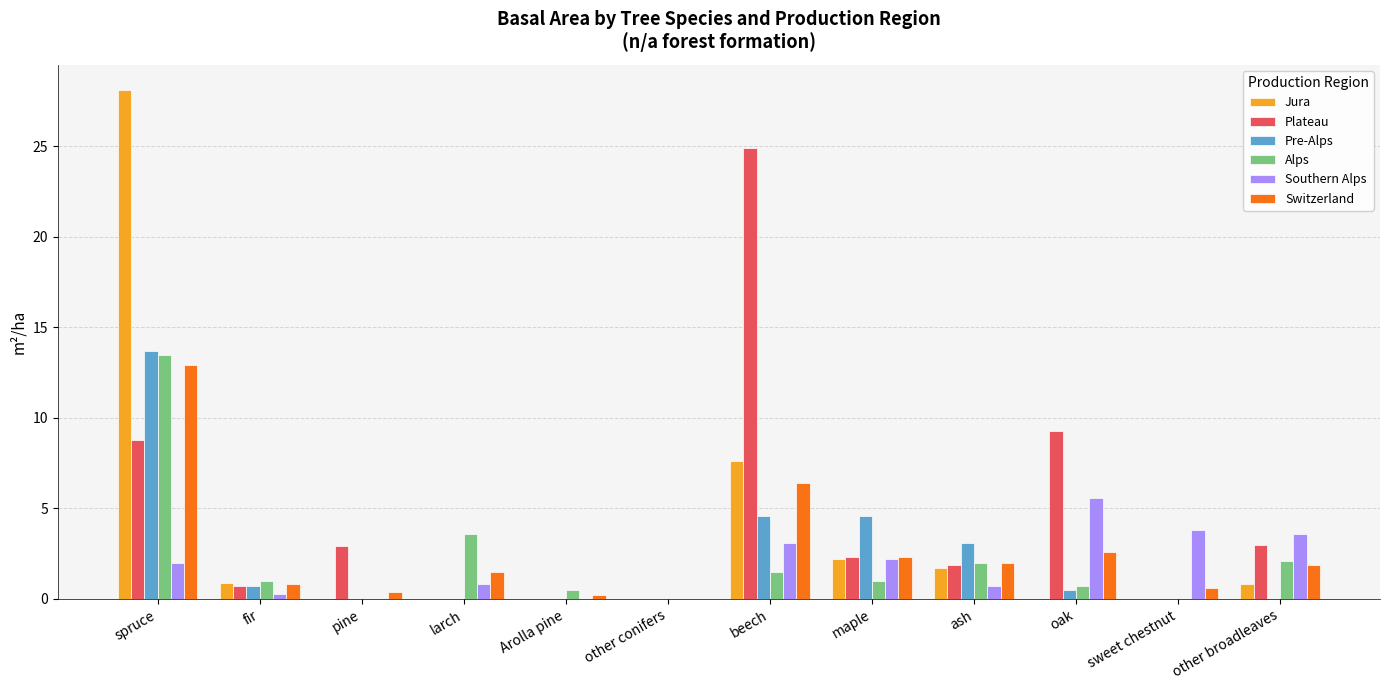

Is the value of Jura at spruce greater than the value of Plateau at oak?

Yes